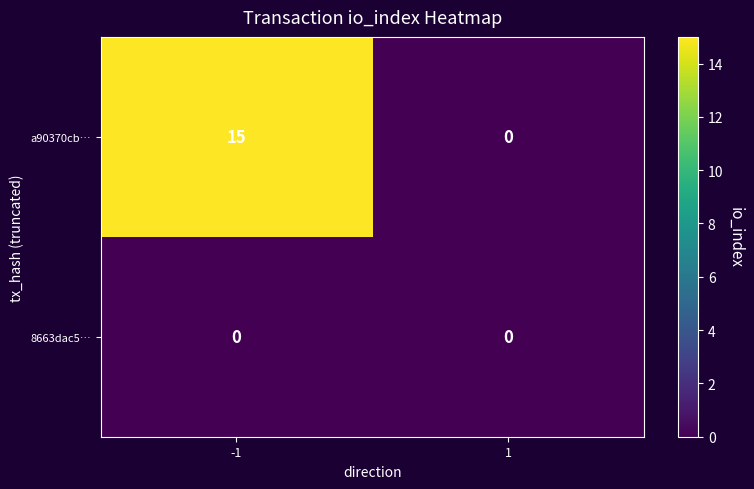

What is the difference between the maximum and minimum values in the a90370cb… series?

15